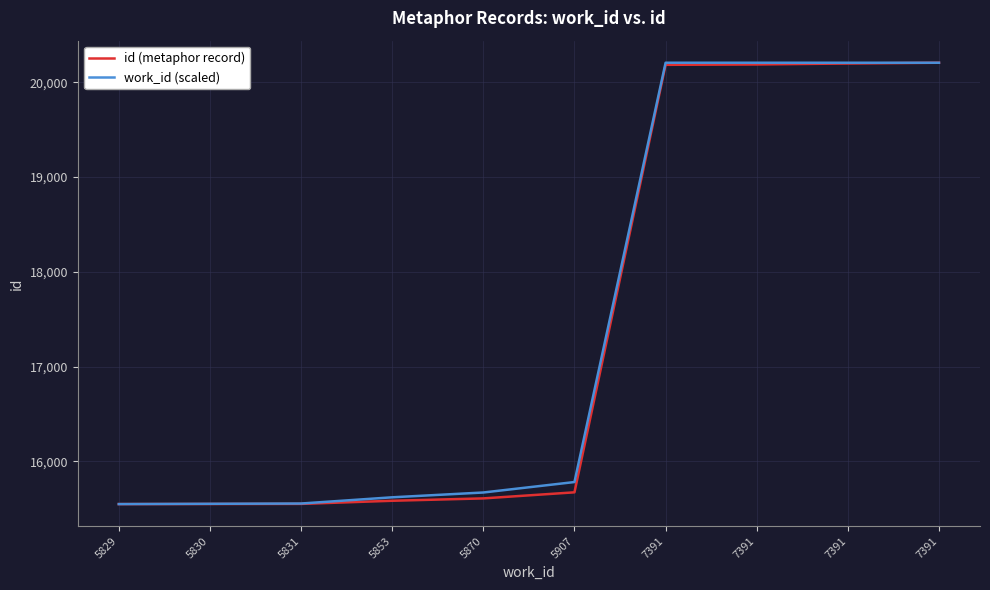

What are all the series names shown in the legend?

id (metaphor record), work_id (scaled)